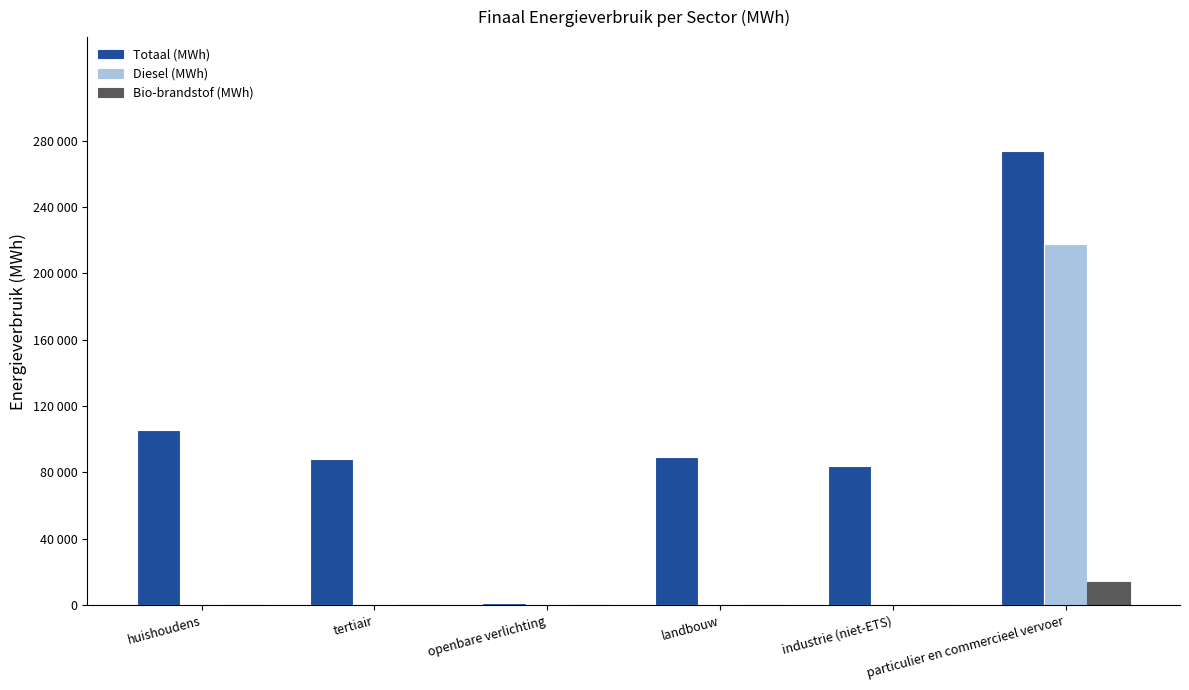

Is it true that Bio-brandstof (MWh) equals 0.0 at industrie (niet-ETS)?

True